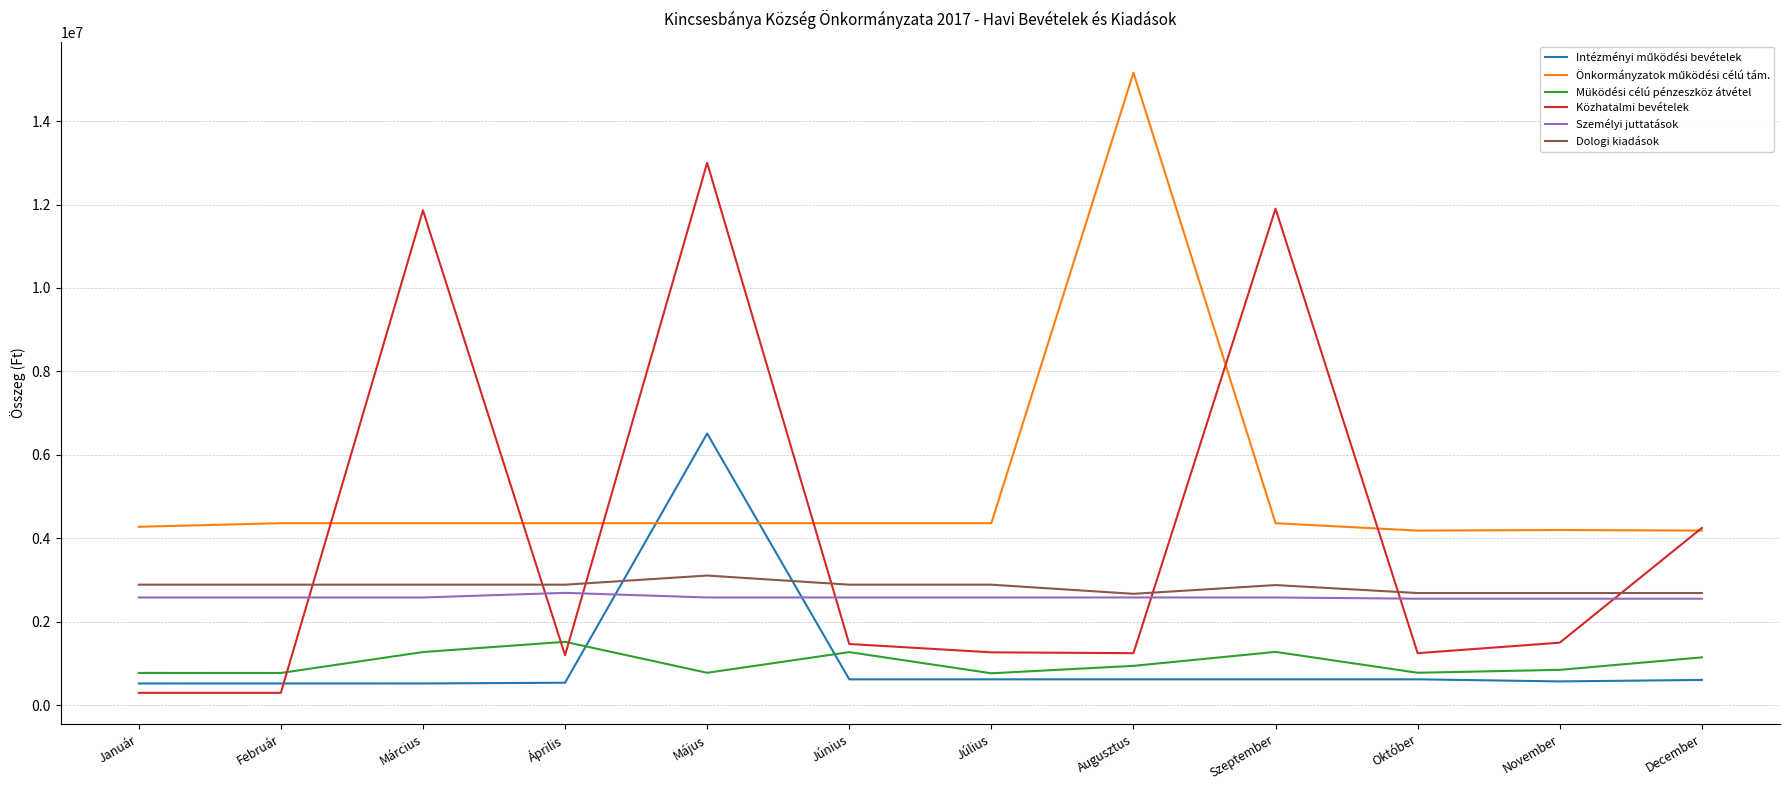

True or false: Személyi juttatások and Müködési célú pénzeszköz átvétel intersect in this chart.

False